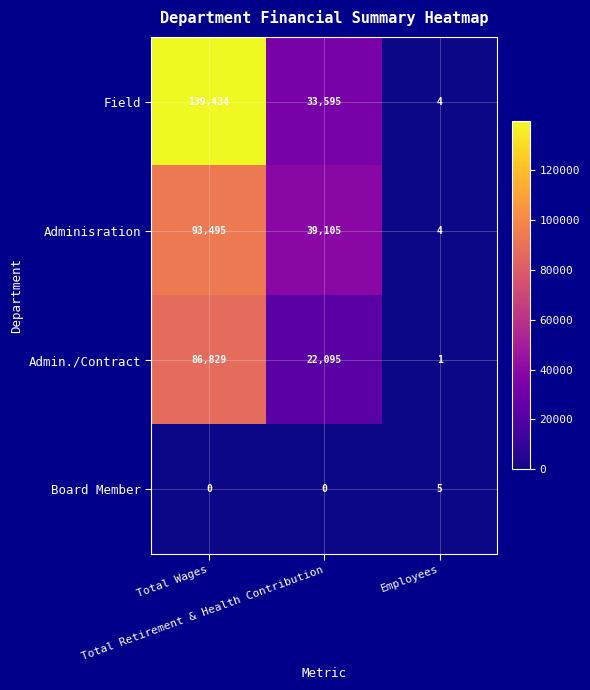

What is the spread (max minus min) of values at Employees?

4